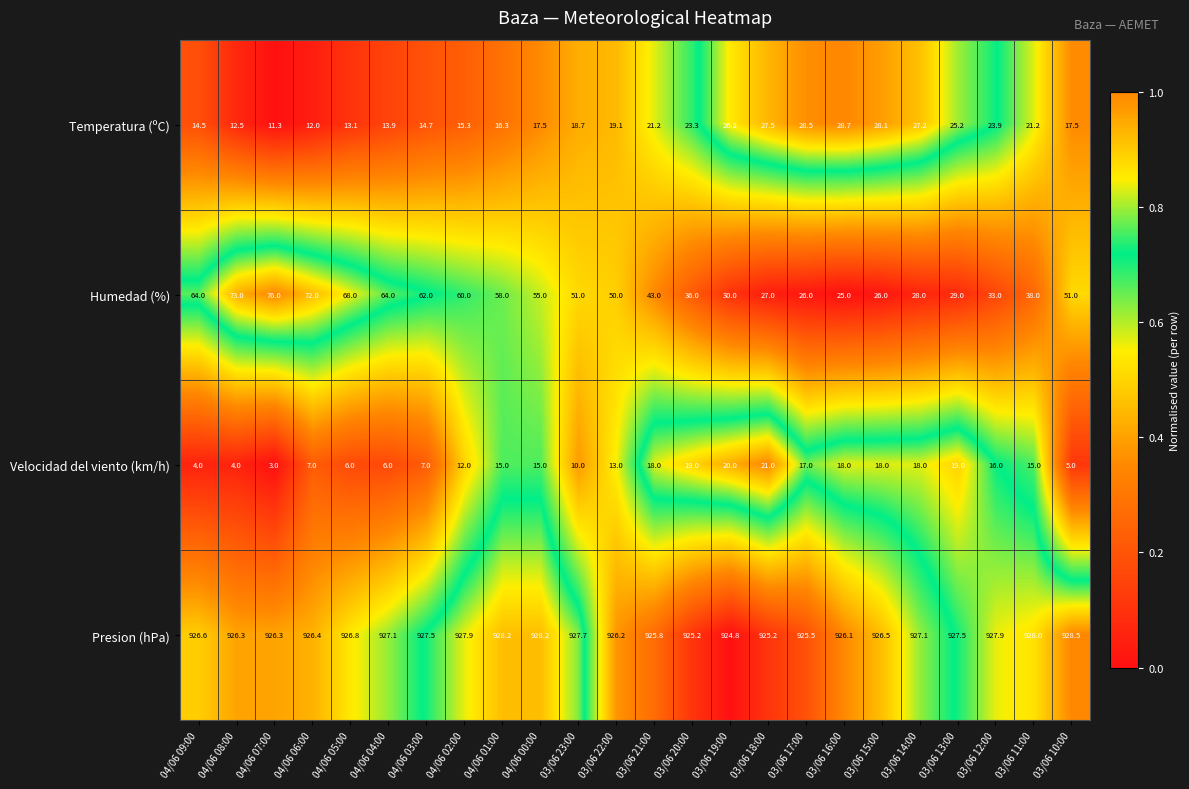

True or false: Temperatura (ºC) has a value of 32.6 at 03/06 23:00.

False